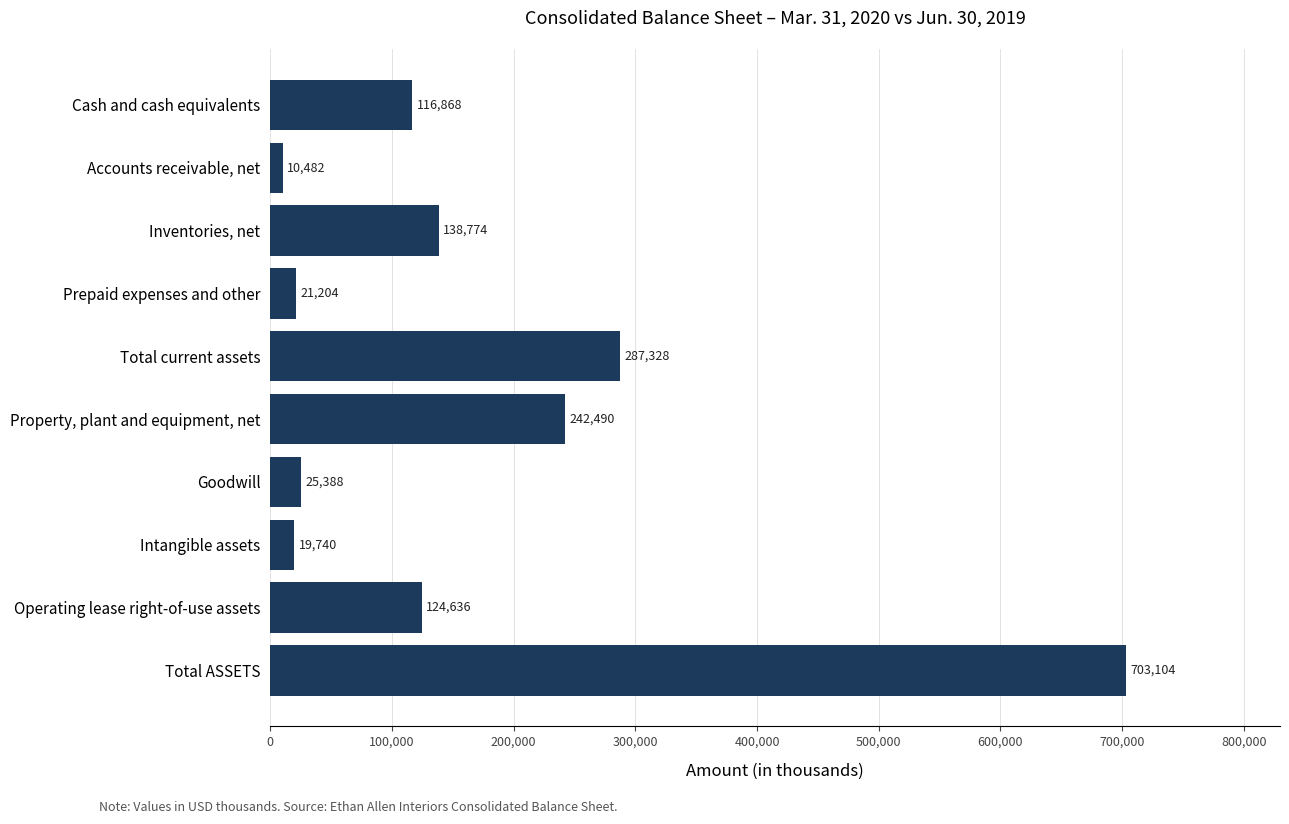

What position from the bottom is Cash and cash equivalents?

10